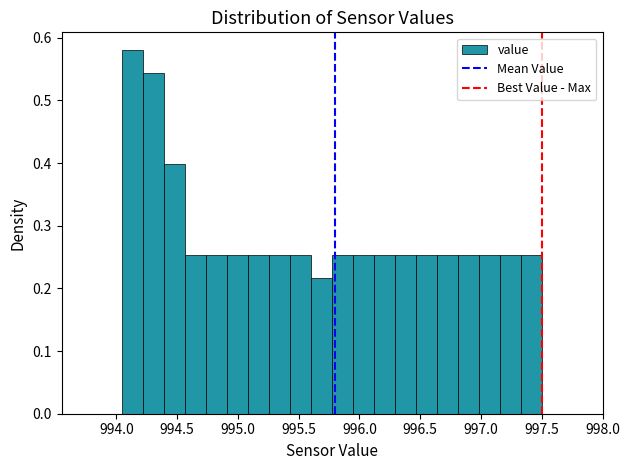

Around what value on the x-axis is the tallest bar? Give the approximate position of its centre, as read against the axis.

994.15